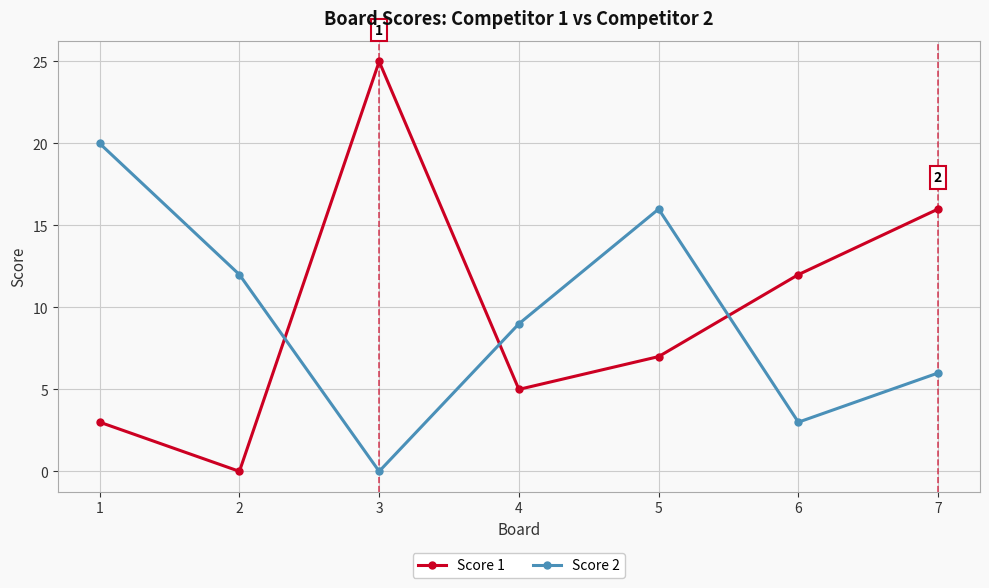

Is the value of Score 1 at 4 greater than the value of Score 2 at 6?

Yes